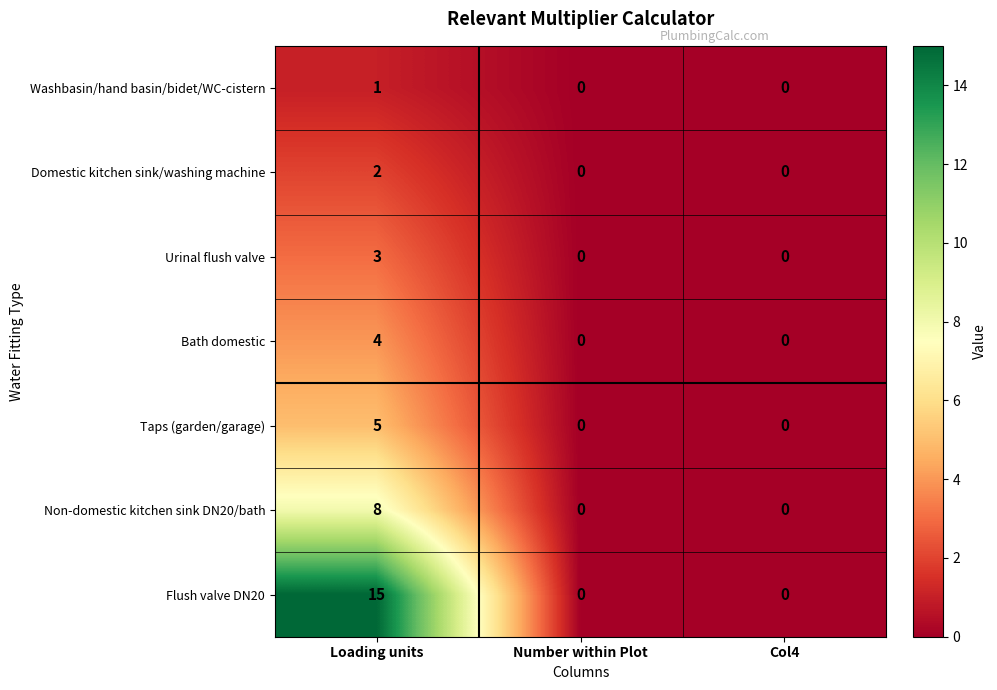

How many categories are shown in the chart?

3